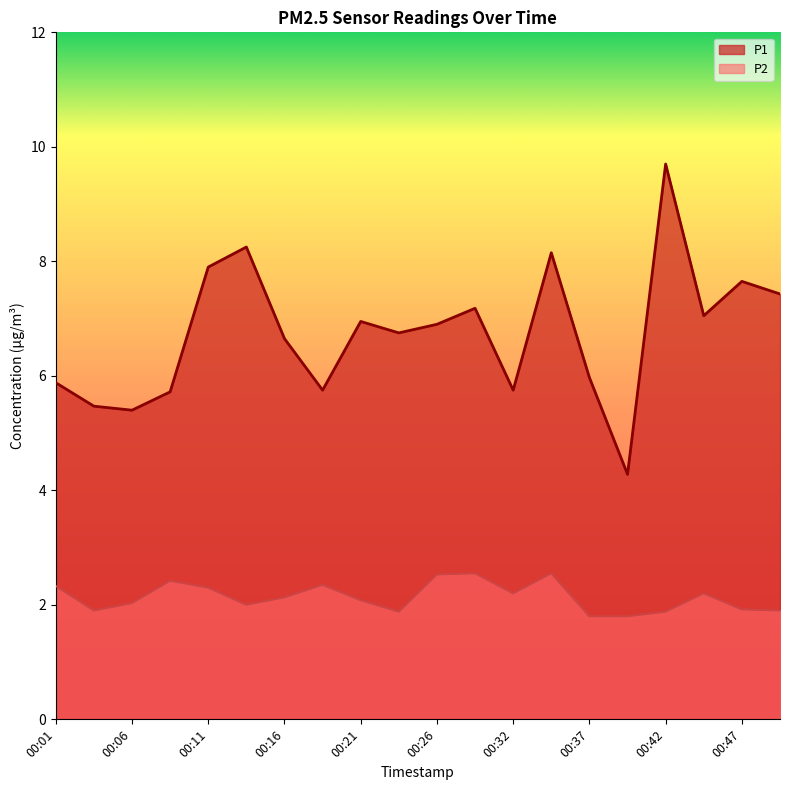

Count the number of categories in the chart.

20